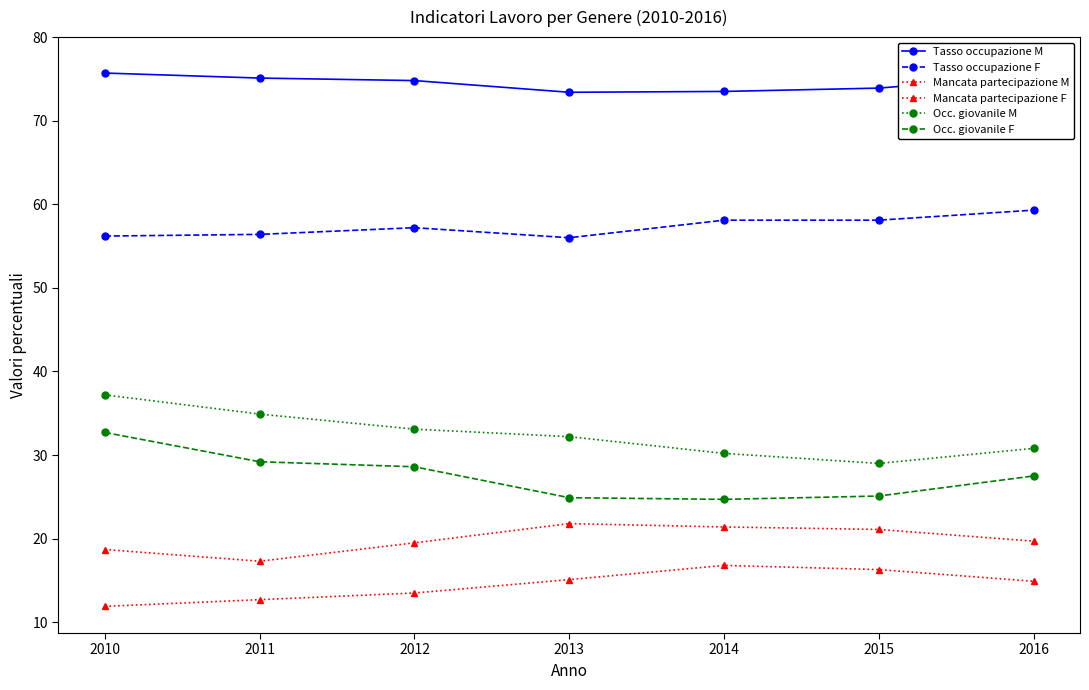

How many values in the Occ. giovanile F series are below 27?

3